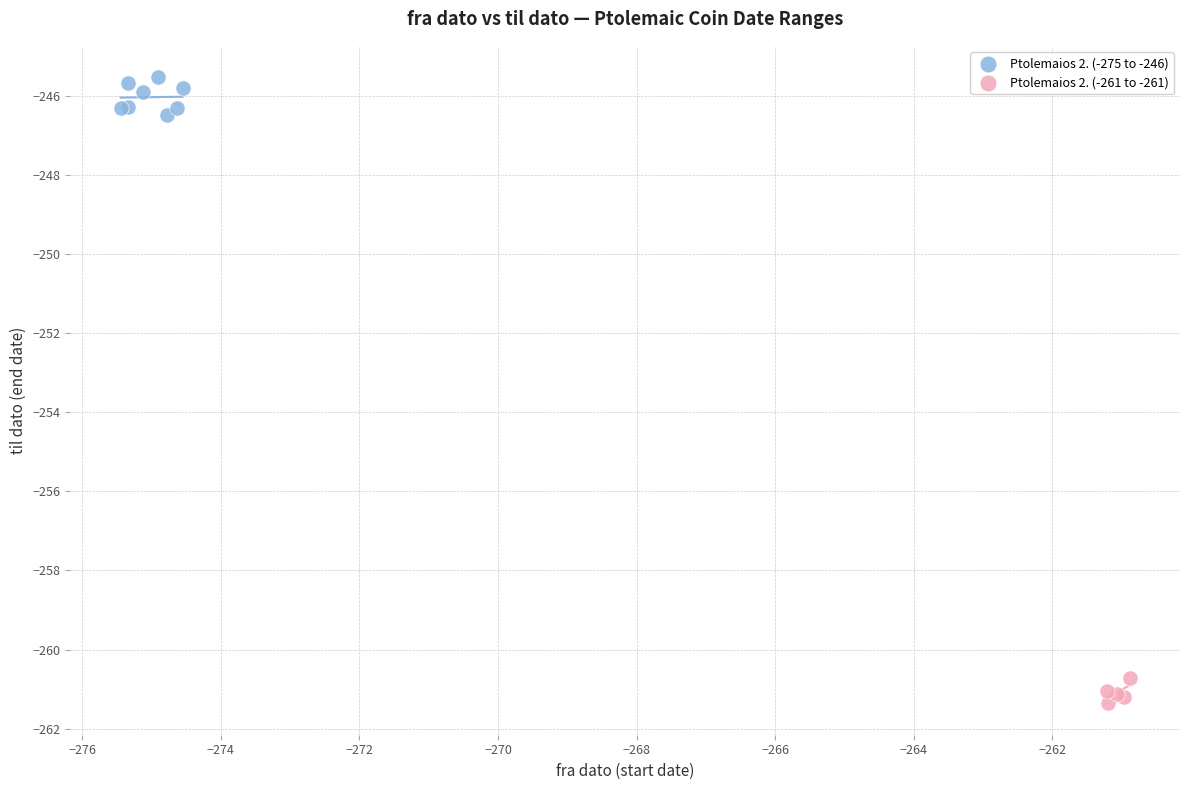

Which series has the largest Y range (max minus min)?

Ptolemaios 2. (-275 to -246)